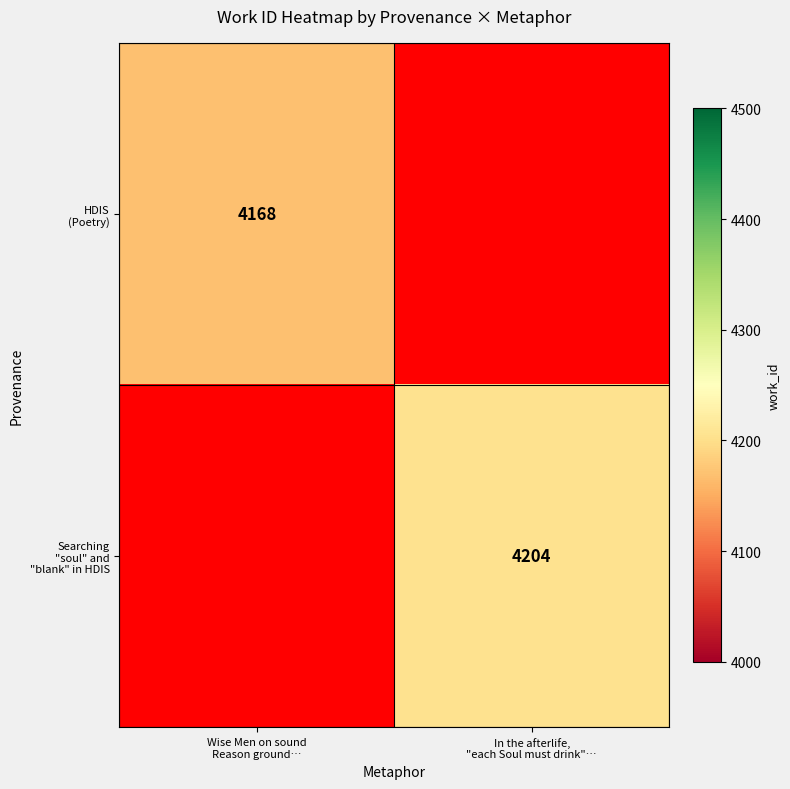

Is the value of Searching "soul" and "blank" in HDIS at In the afterlife, "each Soul must drink"… greater than the value of HDIS (Poetry) at In the afterlife, "each Soul must drink"…?

No